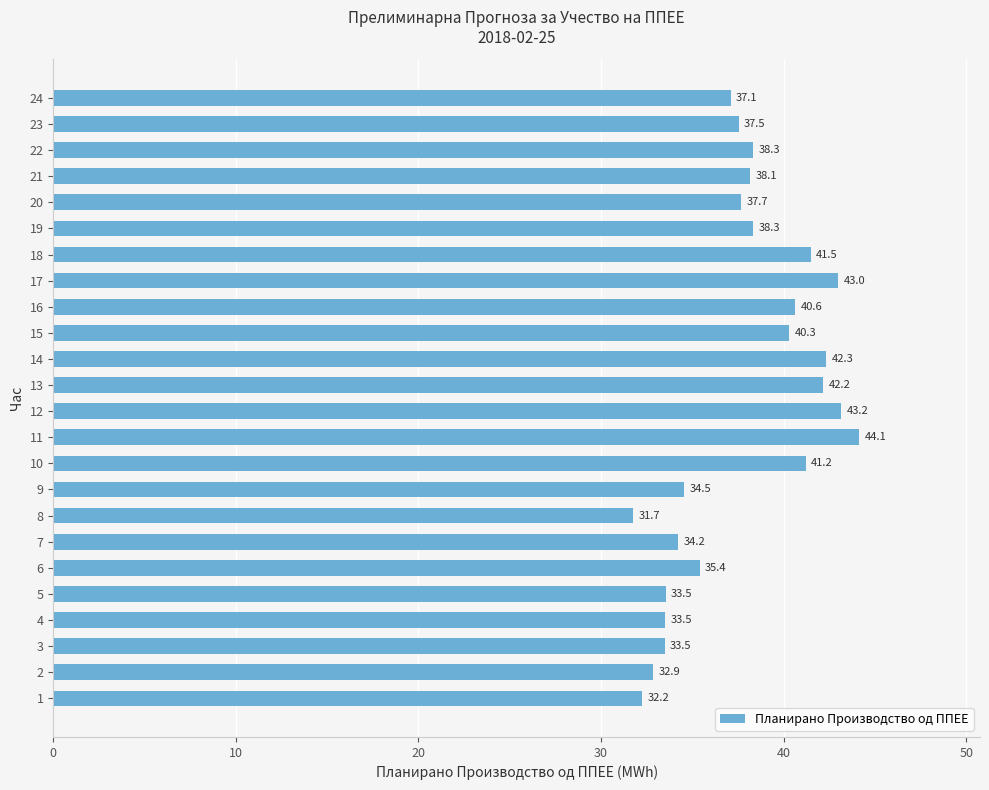

What is the difference between the values at 10 and 20?

3.5